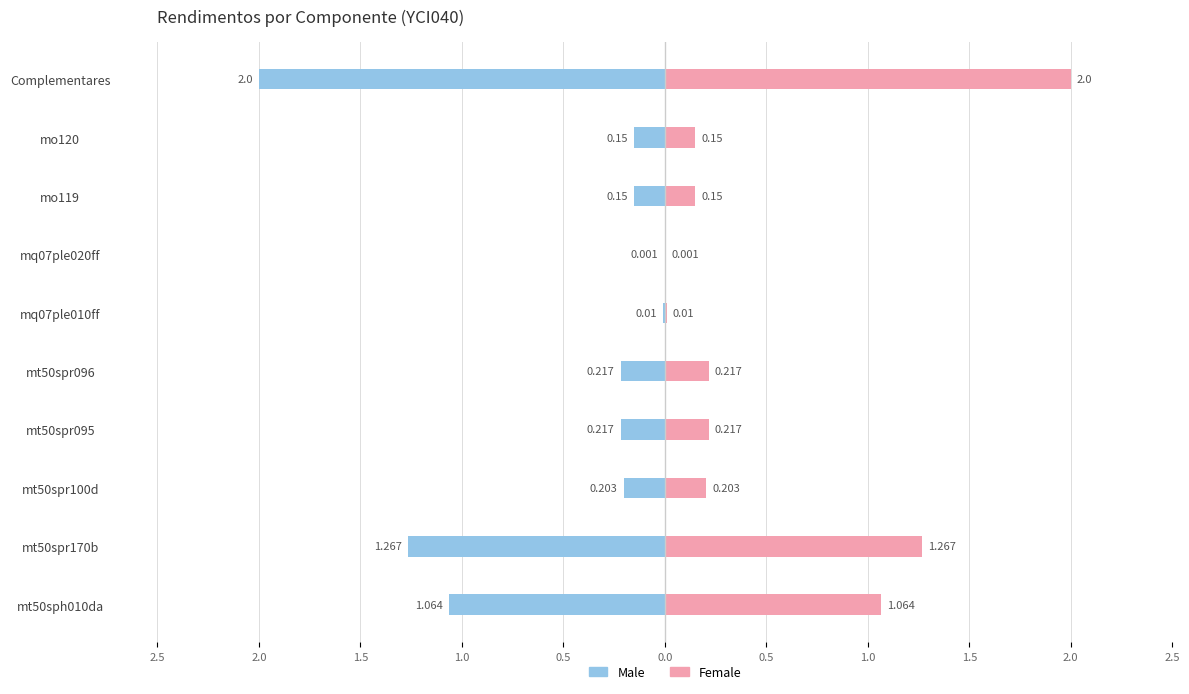

Count the number of data series in this chart.

2